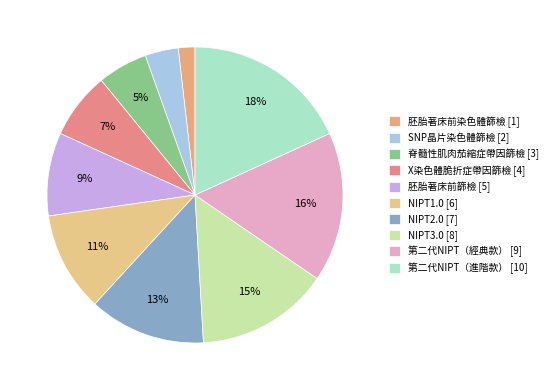

Count the number of slices in the pie.

10